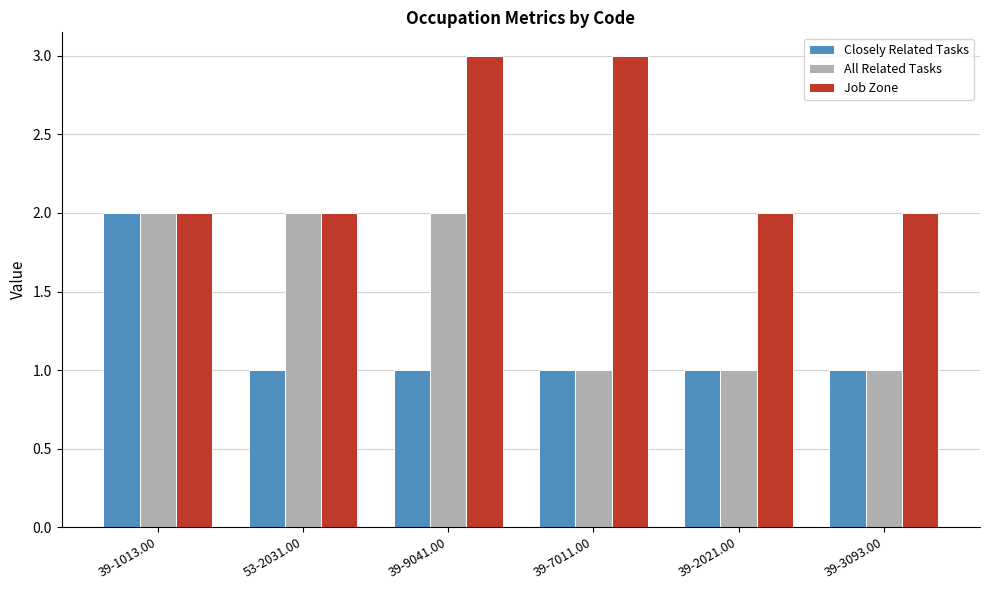

How many bars are there in total?

18